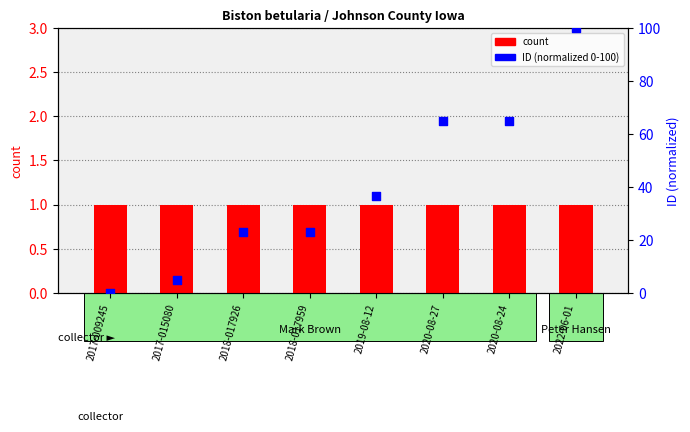

What are all the series names shown in the legend?

count, ID (normalized 0-100)